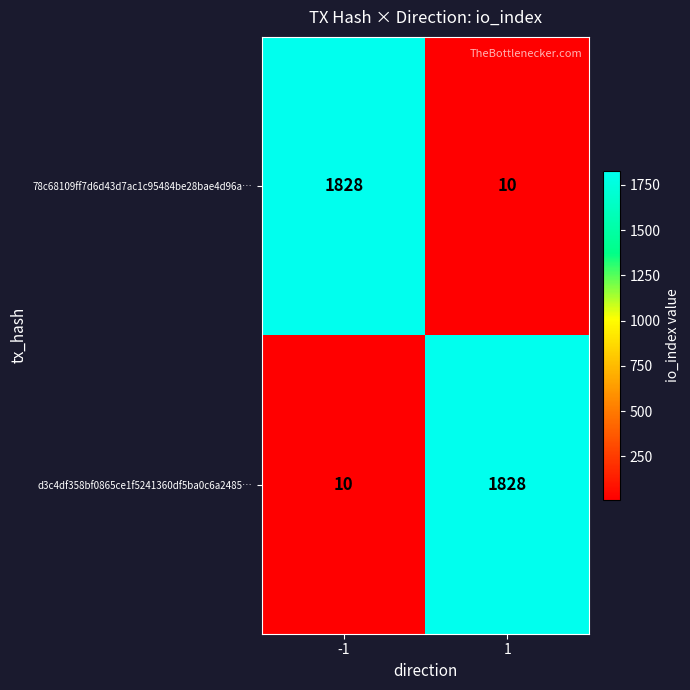

What is the approximate value of 78c68109ff7d6d43d7ac1c95484be28bae4d96a… at -1?

1828